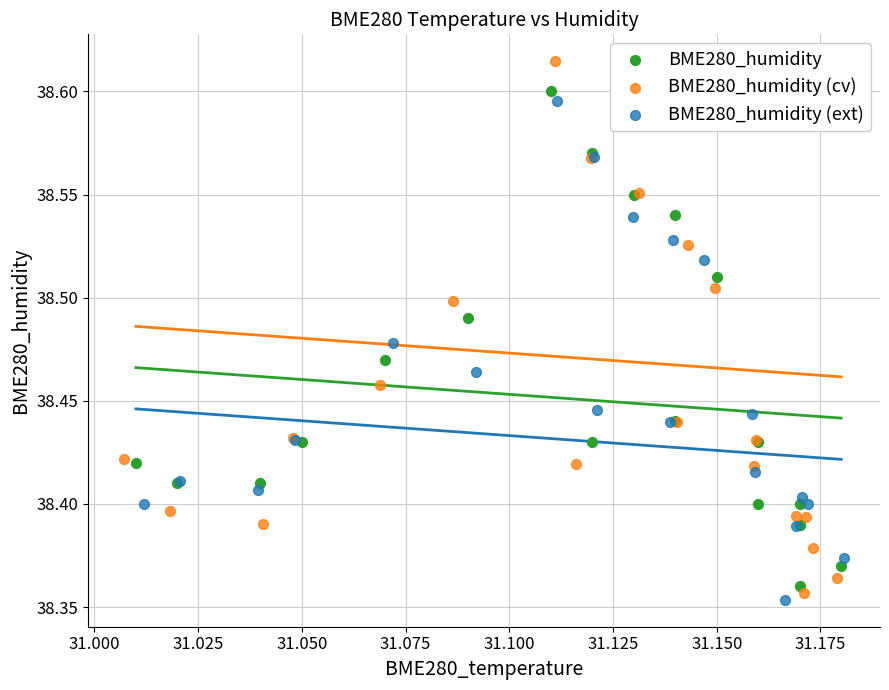

Which series has the largest Y range (max minus min)?

BME280_humidity (cv)